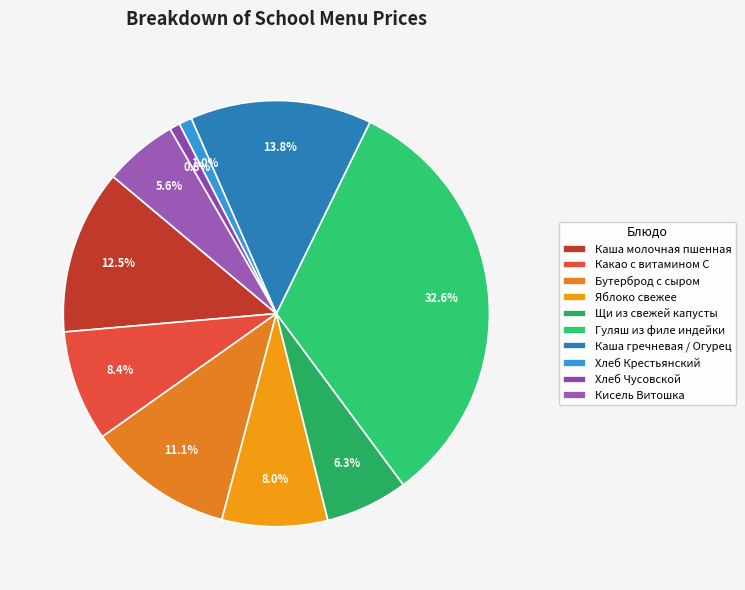

Which has a higher value, Какао с витамином С or Гуляш из филе индейки?

Гуляш из филе индейки